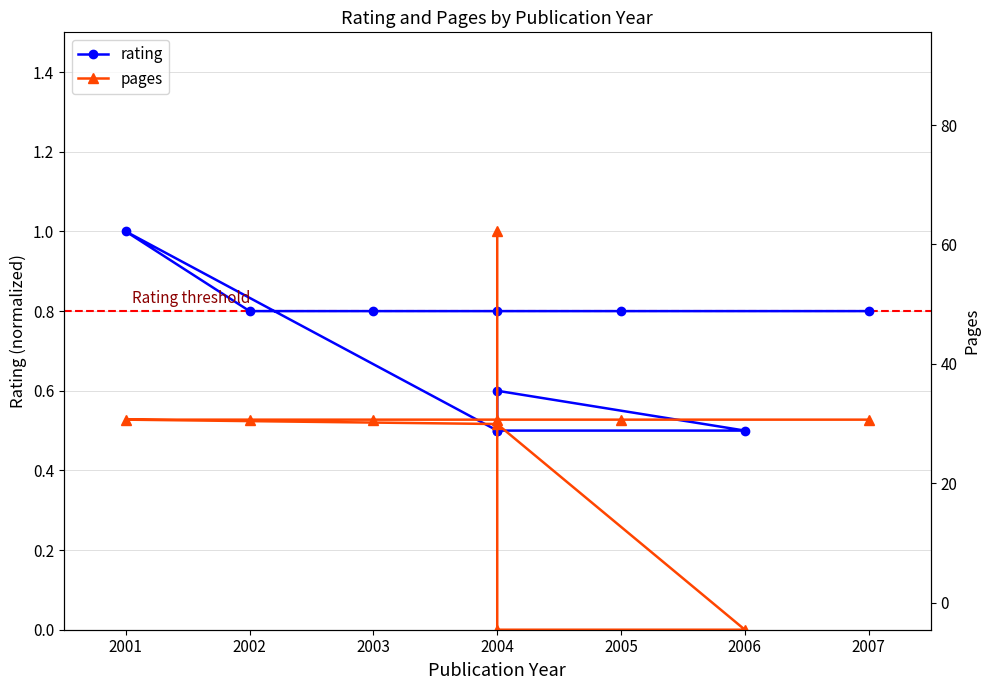

What is the label of the 10th point from the left?

2007